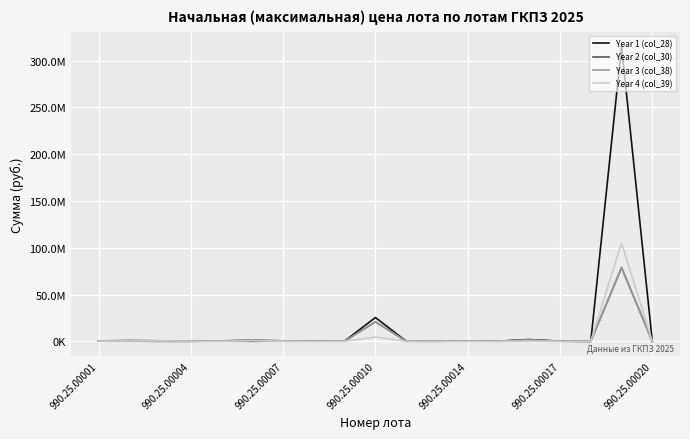

Is this an area chart (filled region under the line)?

No